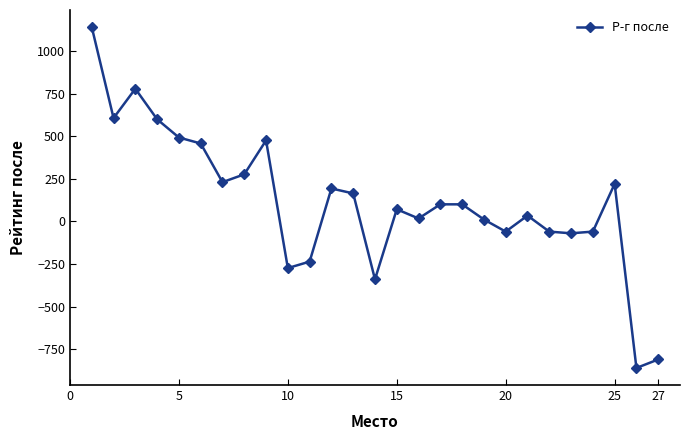

True or false: the data has more than 1 interior local peaks.

True